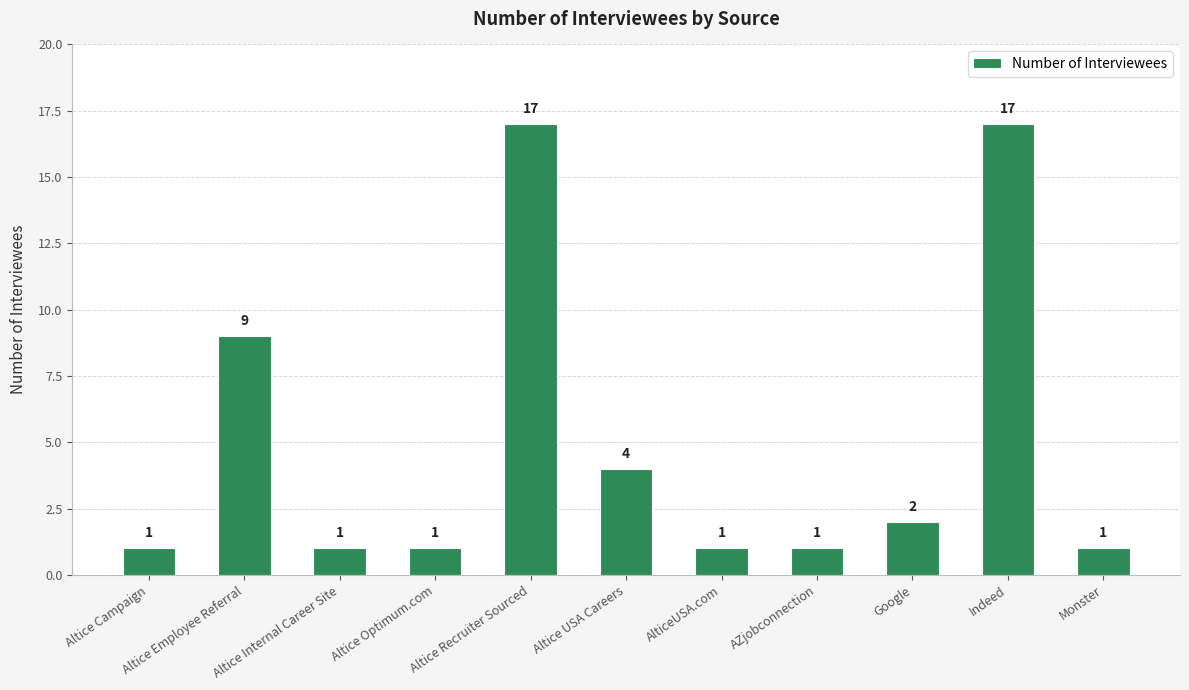

True or false: the data shows 1 at Monster.

True